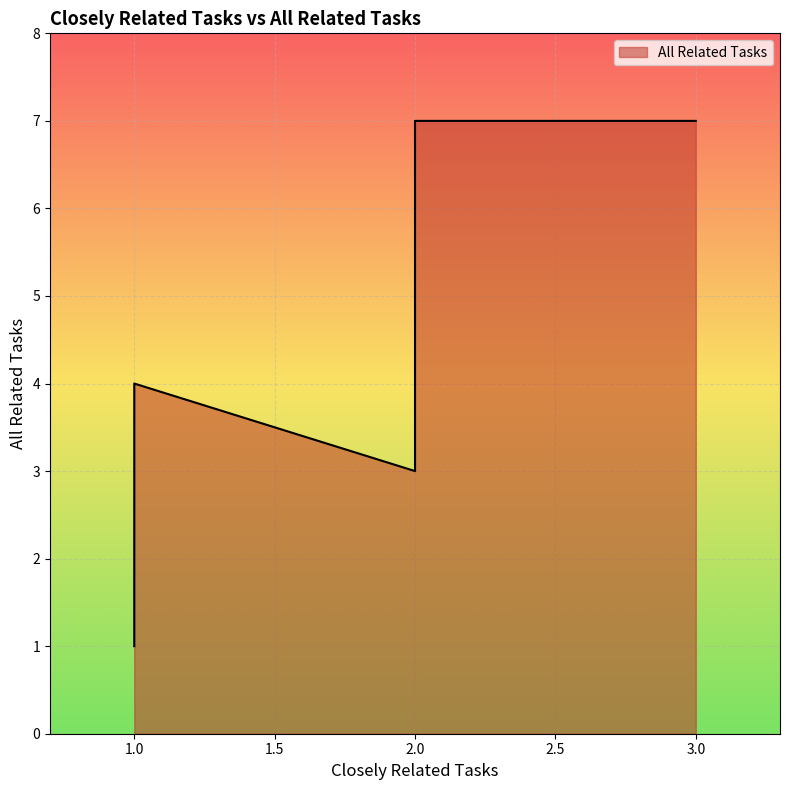

Count the values in the range 2 to 4.

10